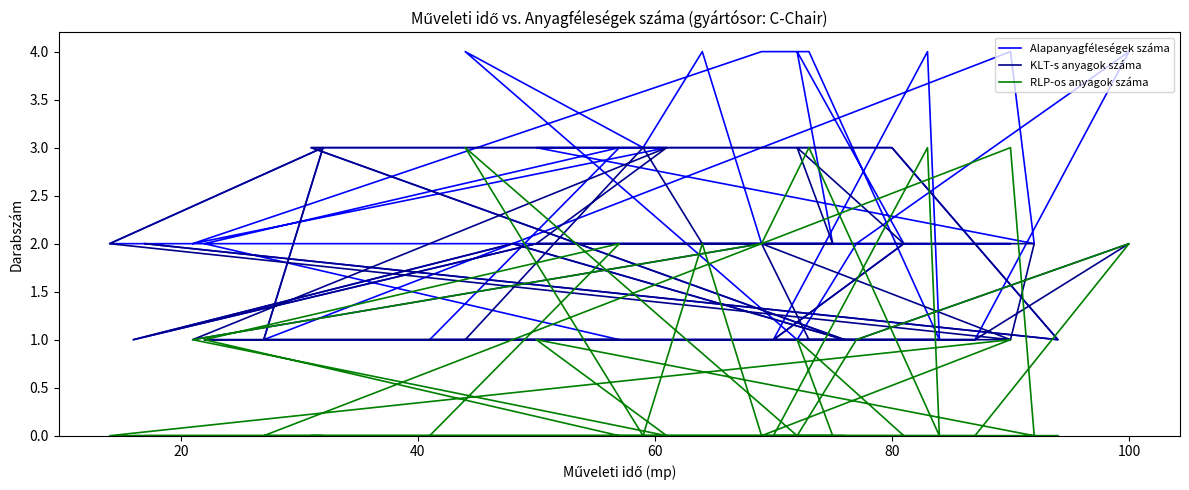

What is the difference between the maximum and minimum values in the KLT-s anyagok száma series?

2